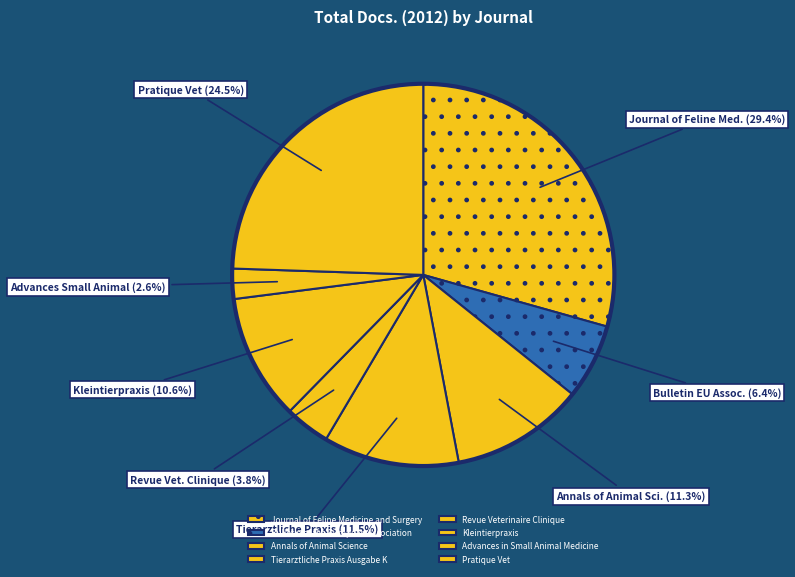

To the nearest percent, what is the combined percentage of Advances in Small Animal Medicine and Pratique Vet?

27%